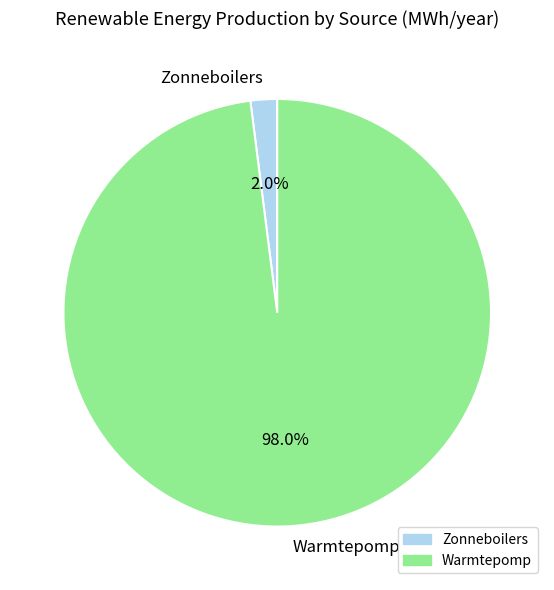

How many segments does this pie chart have?

2